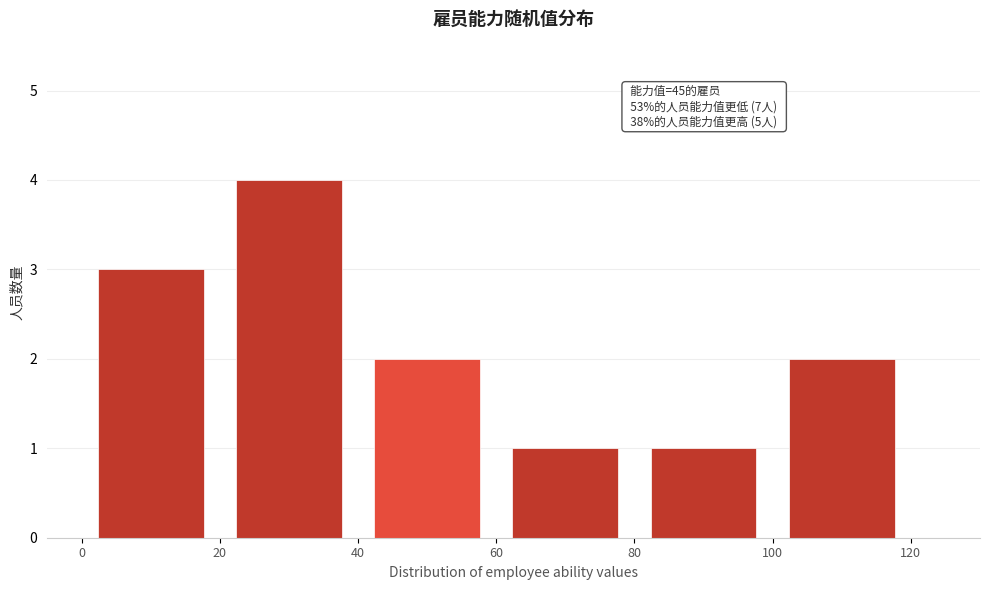

Over which range of the x-axis is the bar tallest?

20 to 40